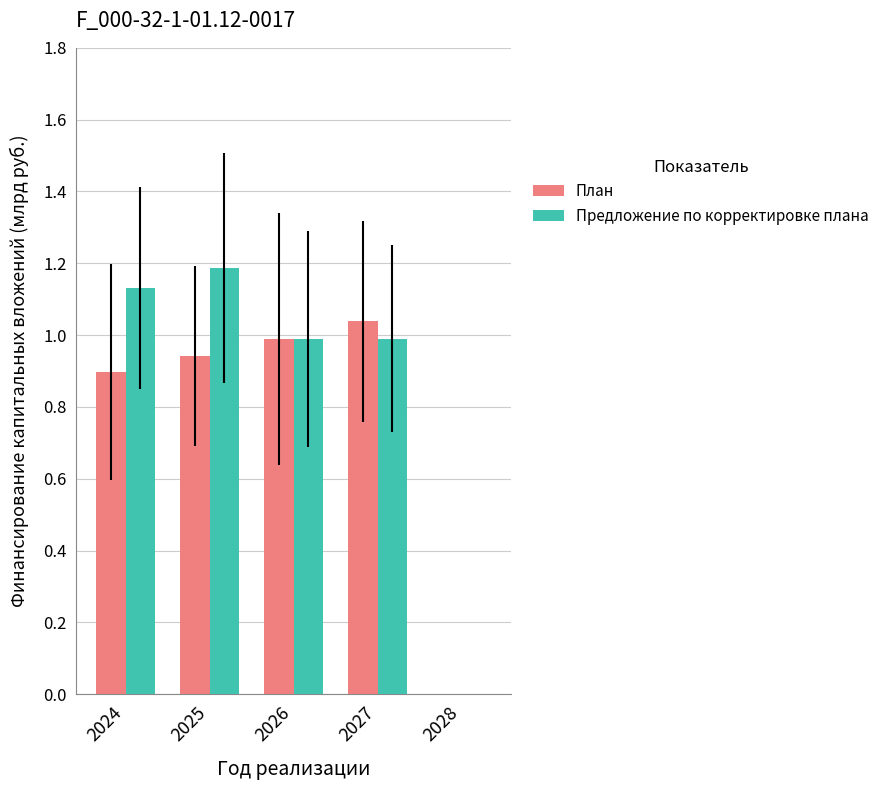

At which category is the sum across all series the highest?

2025